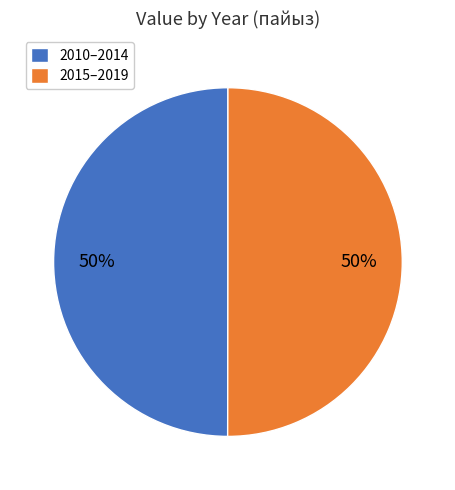

The 2010–2014 slice represents 50% of the pie. True or false?

True